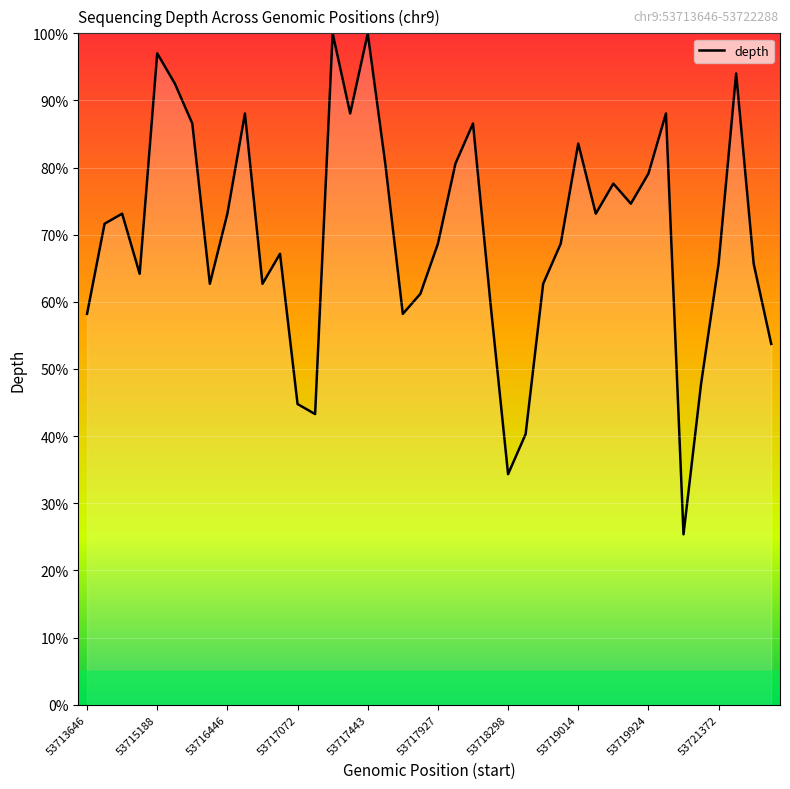

Reading right to left, list all the values displayed in this chart.

53.7	65.7	94.0	65.7	47.8	25.4	88.1	79.1	74.6	77.6	73.1	83.6	68.7	62.7	40.3	34.3	59.7	86.6	80.6	68.7	61.2	58.2	80.6	100.0	88.1	100.0	43.3	44.8	67.2	62.7	88.1	73.1	62.7	86.6	92.5	97.0	64.2	73.1	71.6	58.2